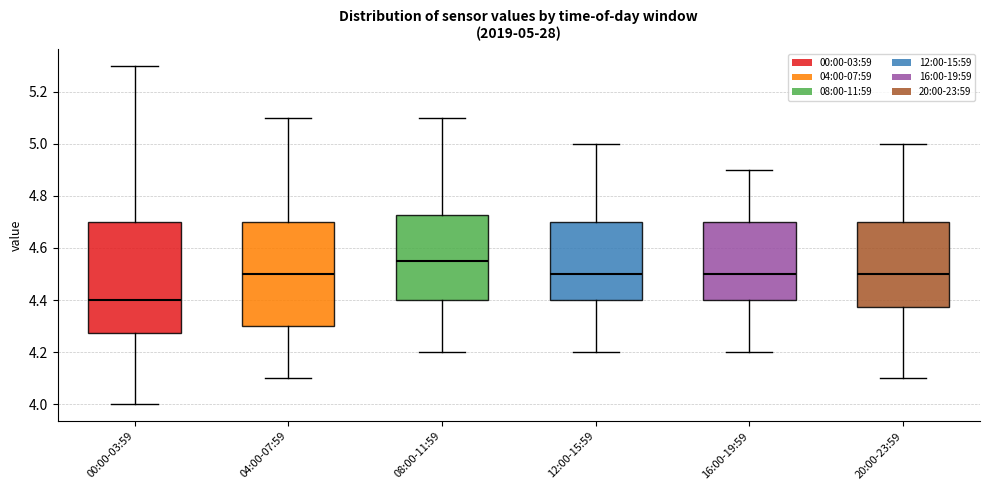

Comparing the boxes themselves (not the whiskers), which one is the tallest?

00:00-03:59